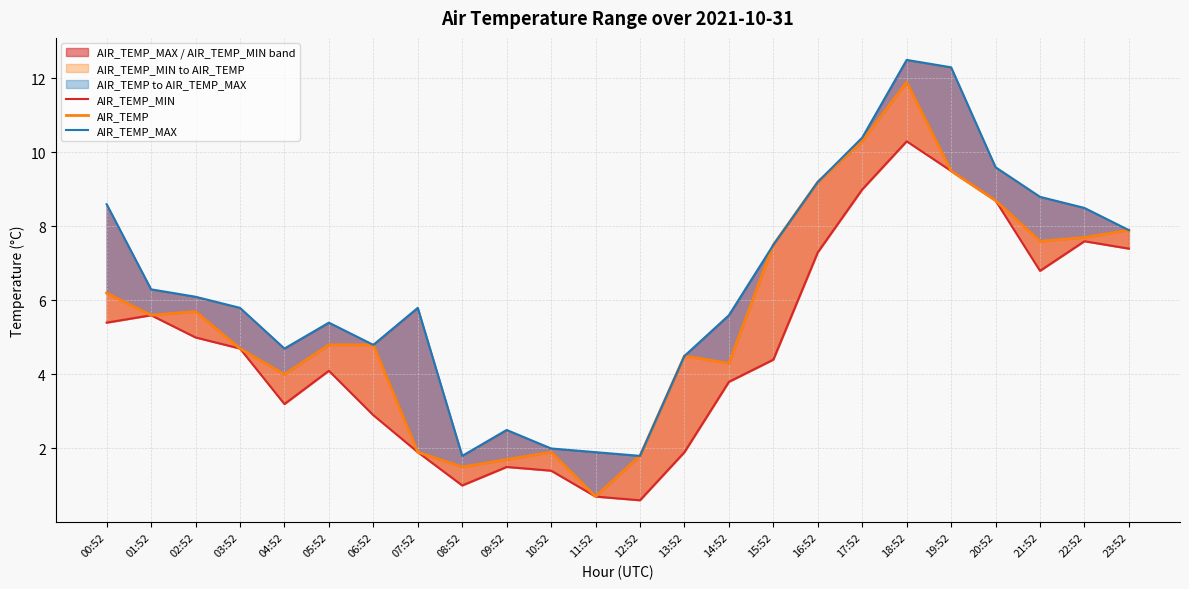

Which series has the largest total across all categories?

AIR_TEMP_MAX